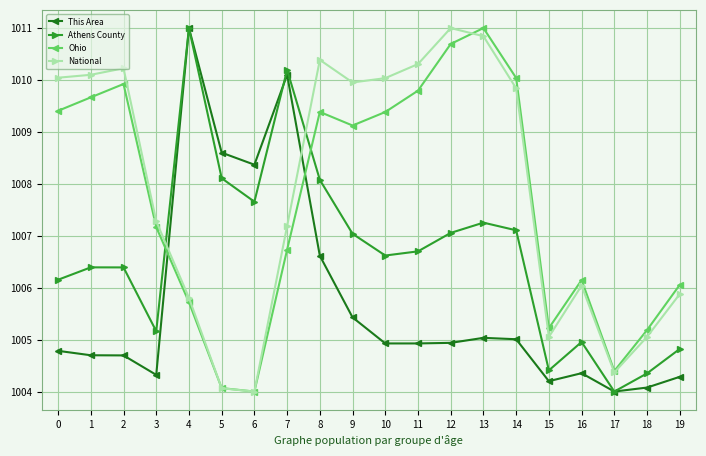

At 8, list the series in order from smallest to largest.

This Area, Athens County, Ohio, National